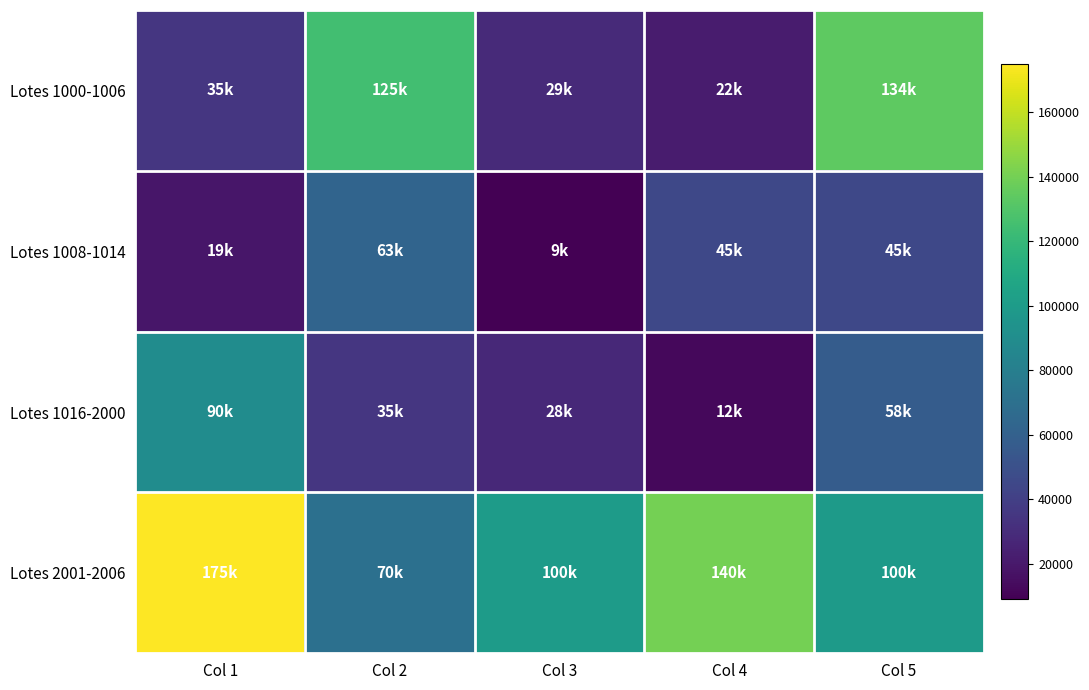

Which series has the largest total across all categories?

Lotes 2001-2006